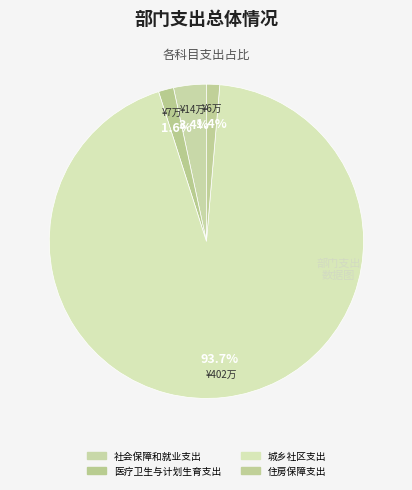

To the nearest percent, what percentage of the pie is 住房保障支出?

1%